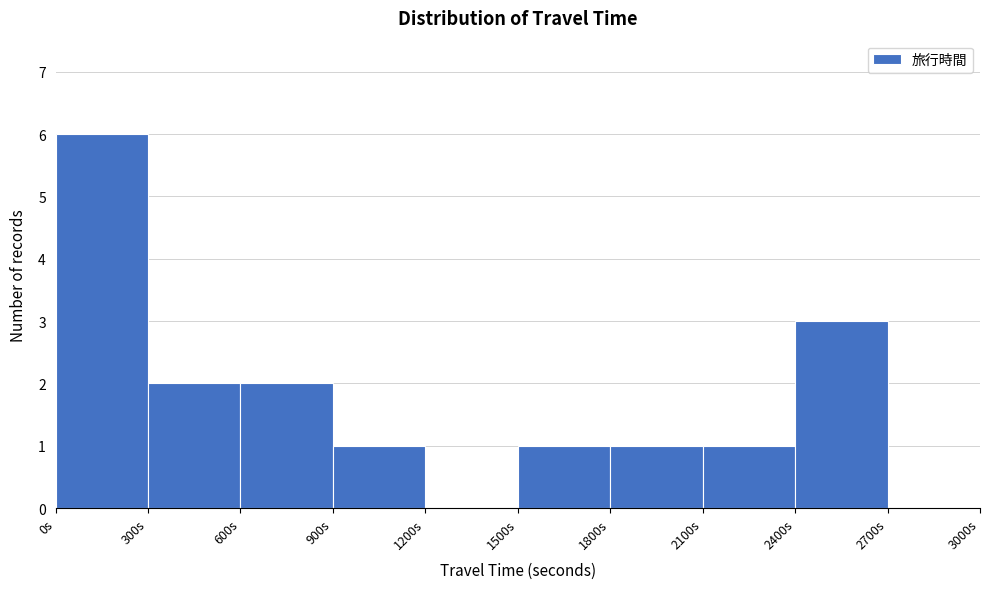

Reading left to right, transcribe this chart: for each bar, give the range it covers on the x-axis and its height. The values are not printed on the chart, so give them approximately, as read against the axis.

0 to 300: 6
300 to 600: 2
600 to 900: 2
900 to 1200: 1
1200 to 1500: 0
1500 to 1800: 1
1800 to 2100: 1
2100 to 2400: 1
2400 to 2700: 3
2700 to 3000: 0